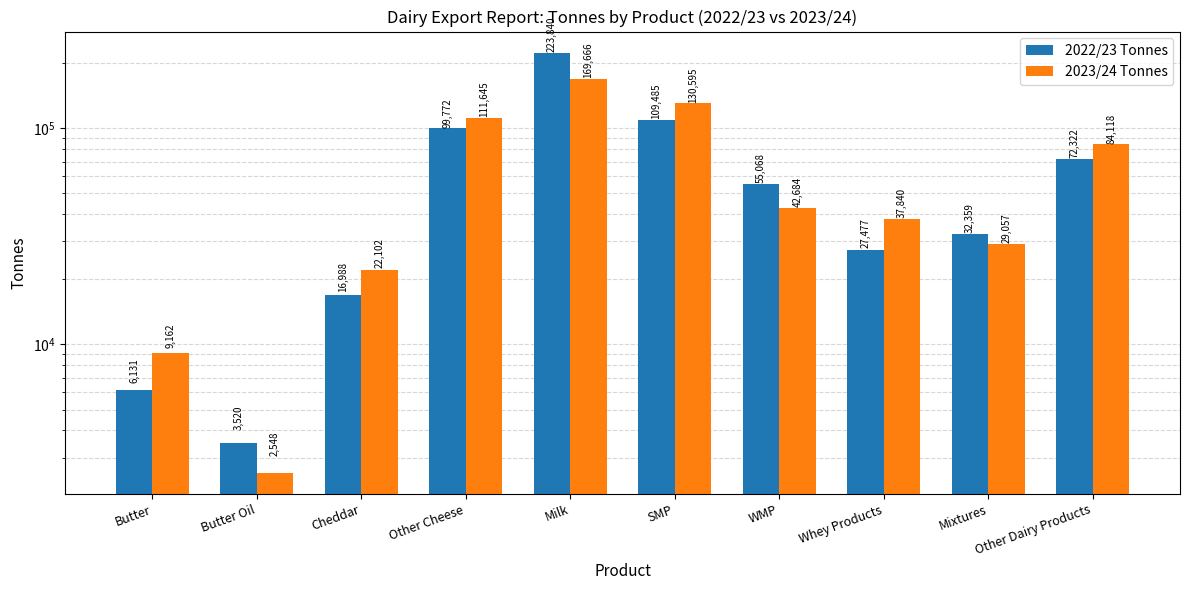

What is the label of the 3rd bar from the right?

Whey Products